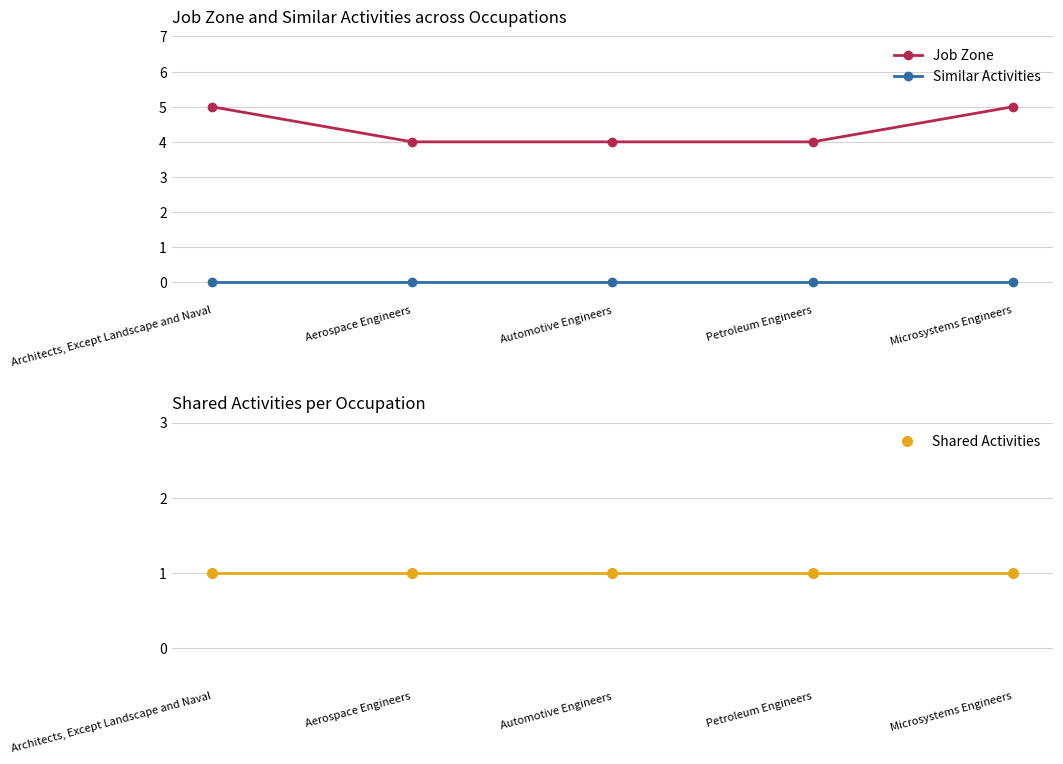

True or false: Shared Activities and Job Zone intersect in this chart.

False